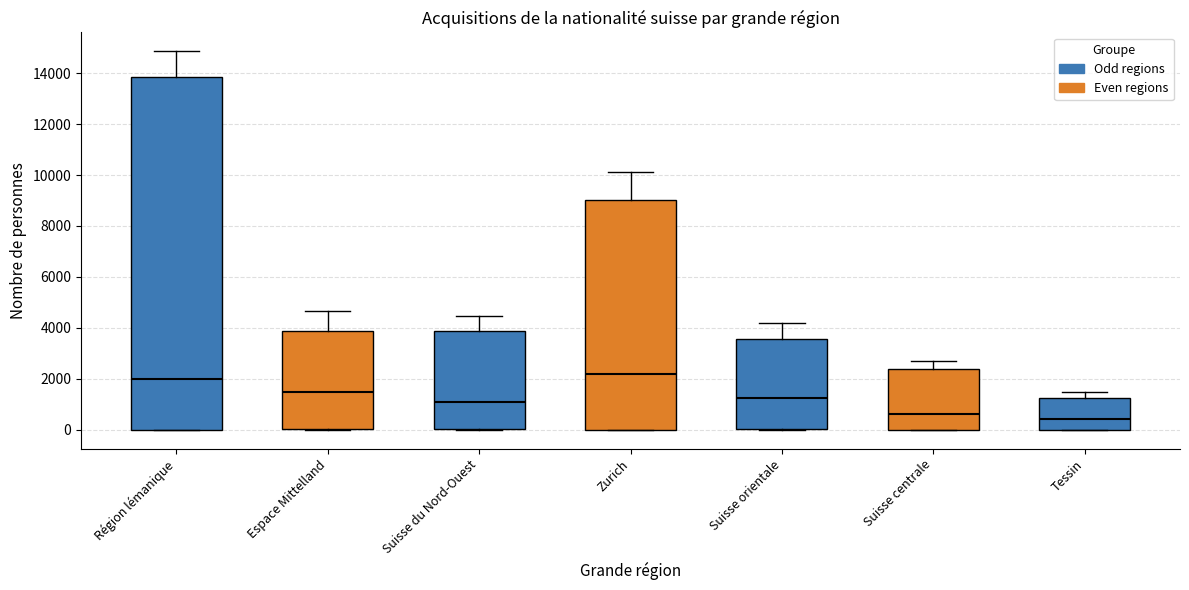

Reading left to right, read every box against the y-axis: the position of its median line, the range the box covers, and the ends of its whiskers. The values are not printed on the chart, so give them approximately, as read against the axis.

Région lémanique: median 2000, box 0 to 13800, whiskers 0 to 14800
Espace Mittelland: median 1400, box 0 to 3800, whiskers 0 to 4600
Suisse du Nord-Ouest: median 1000, box 0 to 3800, whiskers 0 to 4400
Zurich: median 2200, box 0 to 9000, whiskers 0 to 10200
Suisse orientale: median 1200, box 0 to 3600, whiskers 0 to 4200
Suisse centrale: median 600, box 0 to 2400, whiskers 0 to 2800
Tessin: median 400, box 0 to 1200, whiskers 0 to 1400